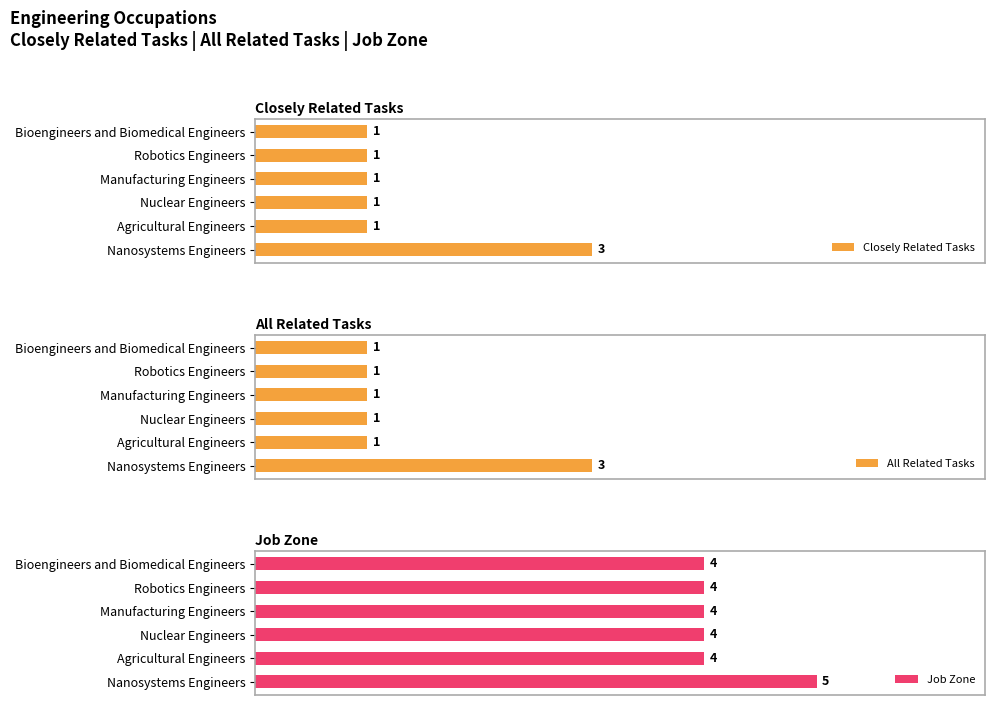

True or false: All Related Tasks has a value of 1 at Nuclear Engineers.

True